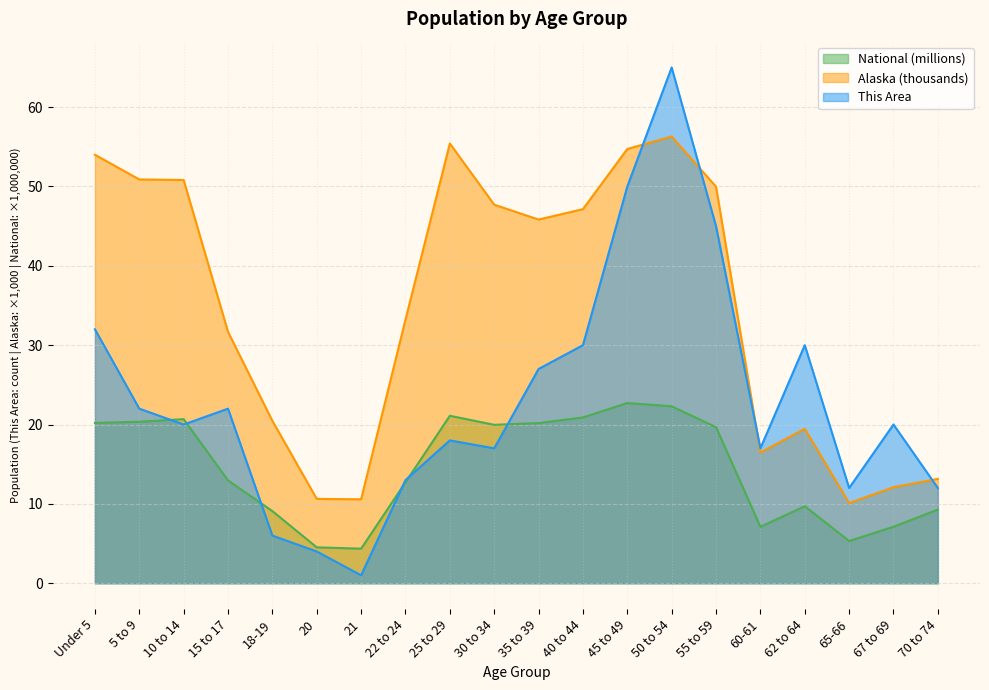

Which series has the largest total across all categories?

Alaska (thousands)